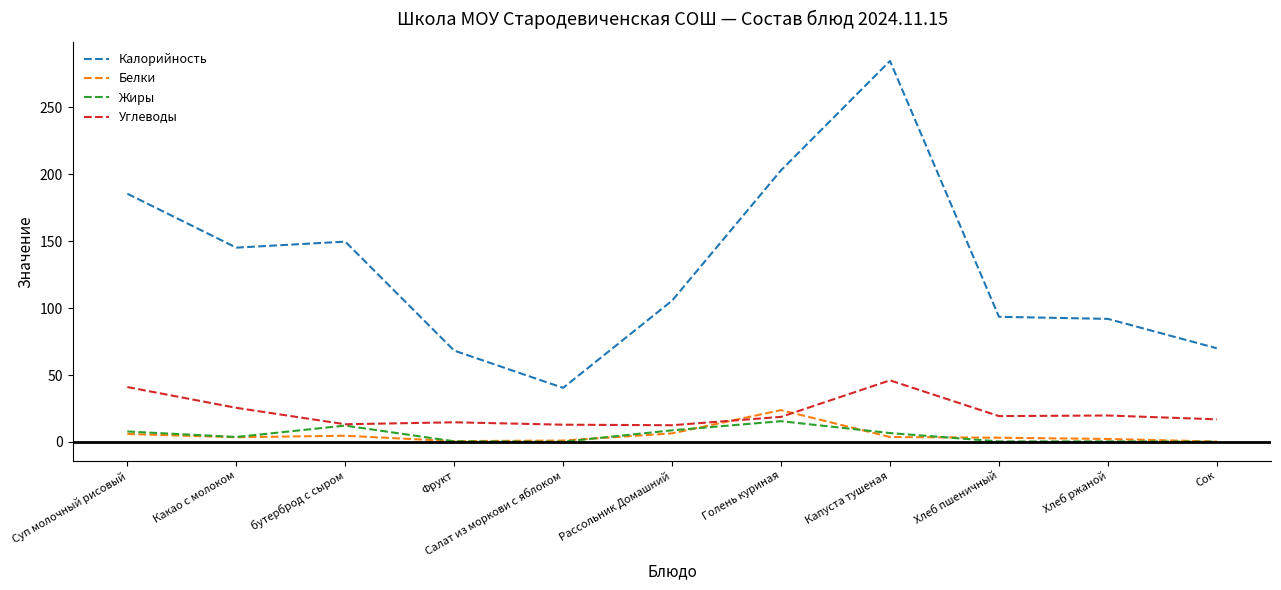

True or false: Жиры and Калорийность intersect in this chart.

False